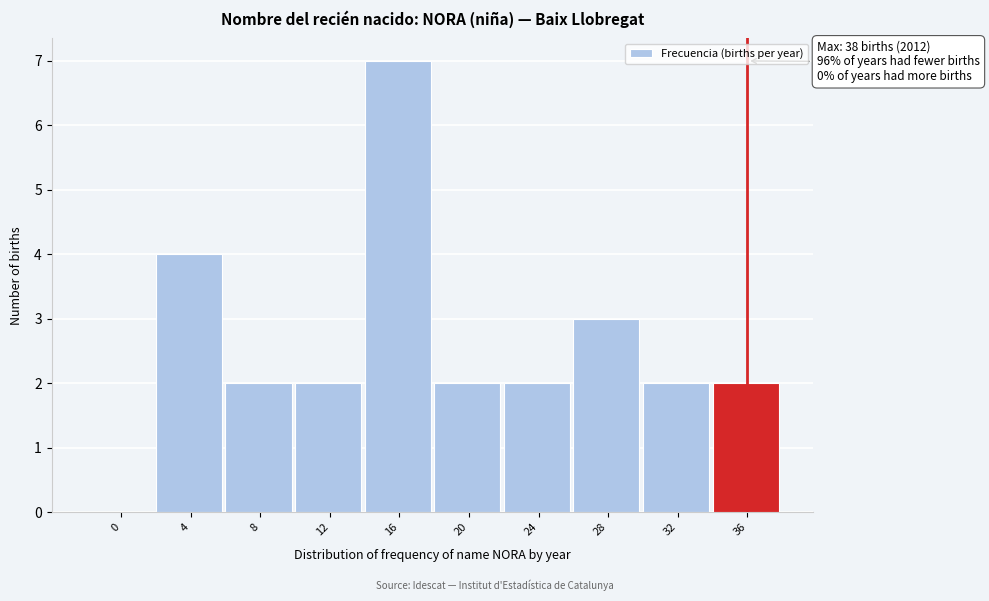

Reading left to right, extract all data points from this chart.

0=0	4=4	8=2	12=2	16=7	20=2	24=2	28=3	32=2	36=2